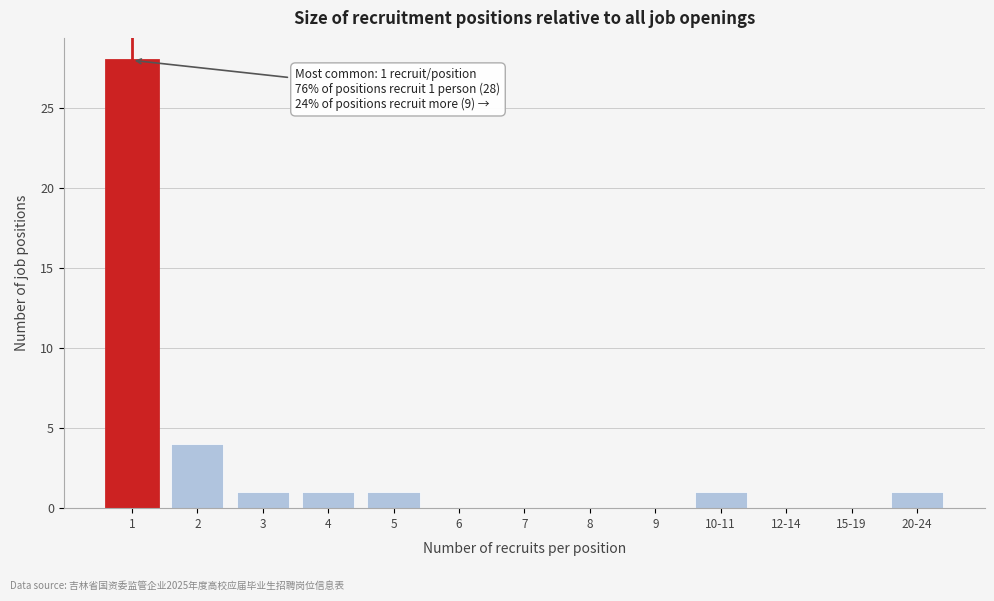

Reading left to right, list all the values displayed in this chart.

1=28	2=4	3=1	4=1	5=1	6=0	7=0	8=0	9=0	10-11=1	12-14=0	15-19=0	20-24=1